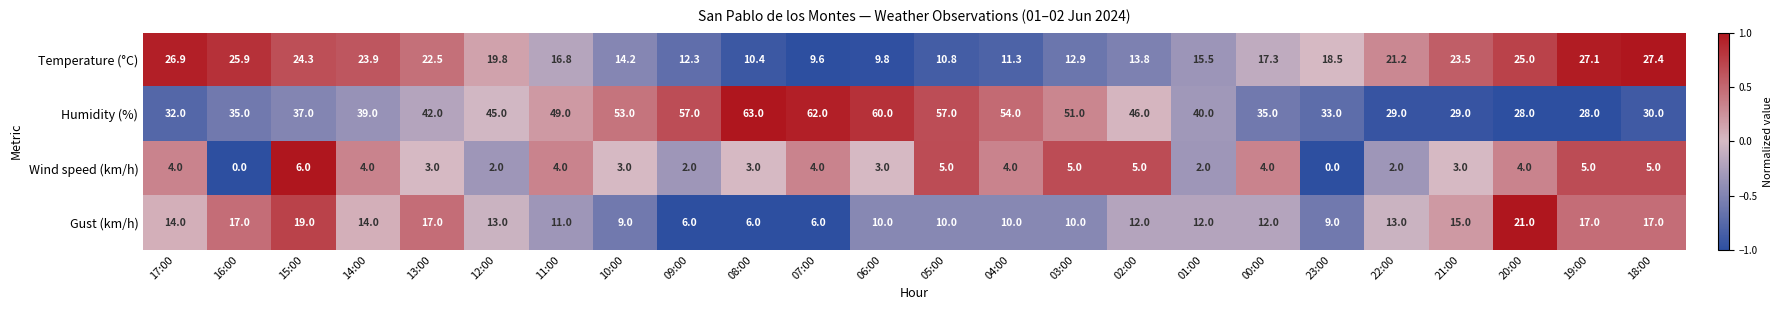

What is the difference between the highest and lowest values at 06:00?

57.0